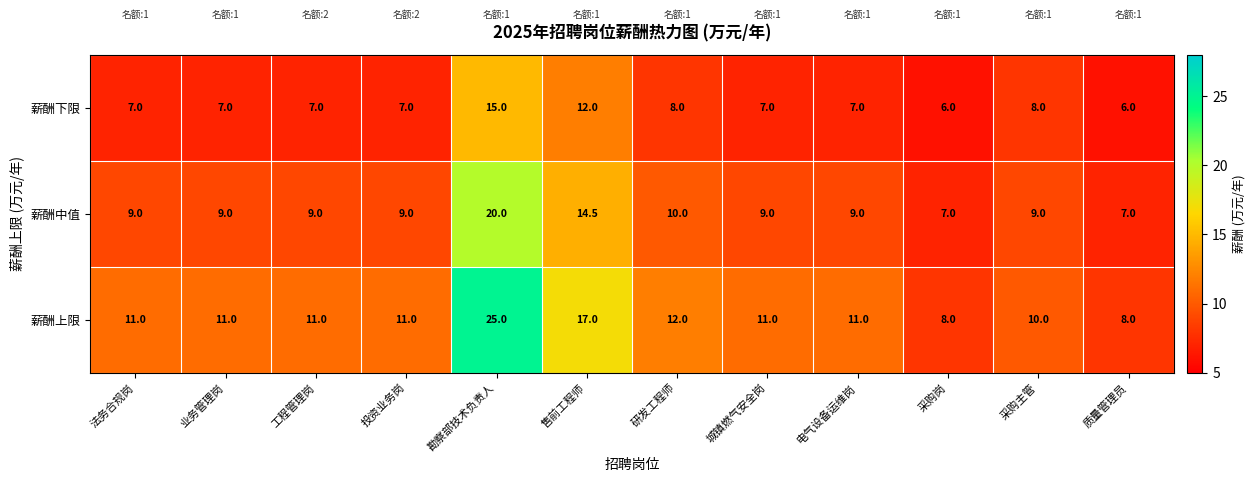

Which series has the largest total across all categories?

薪酬上限